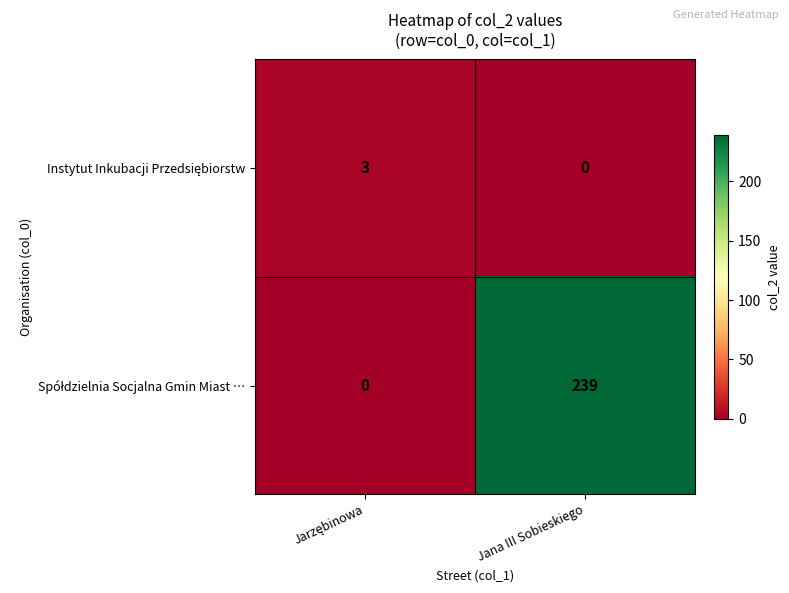

What is the greatest value displayed?

239